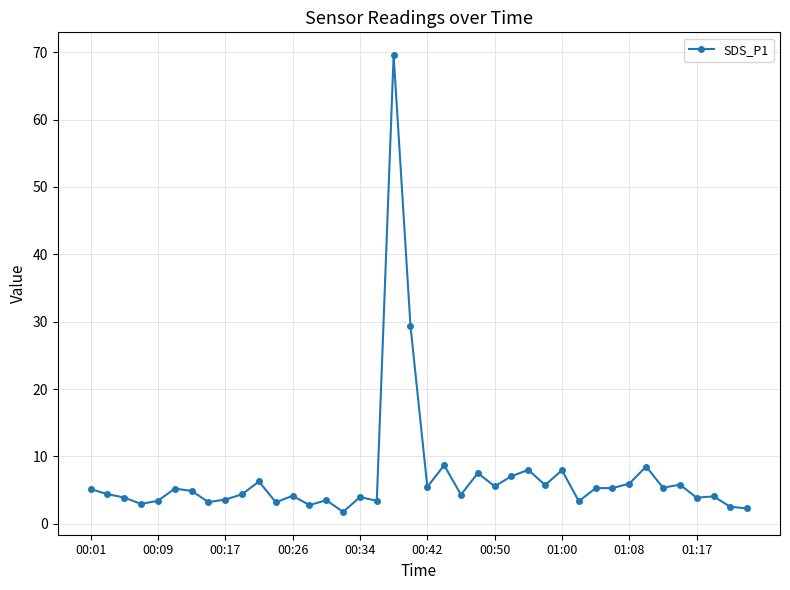

What is the value of the 34th point from the left?

8.5